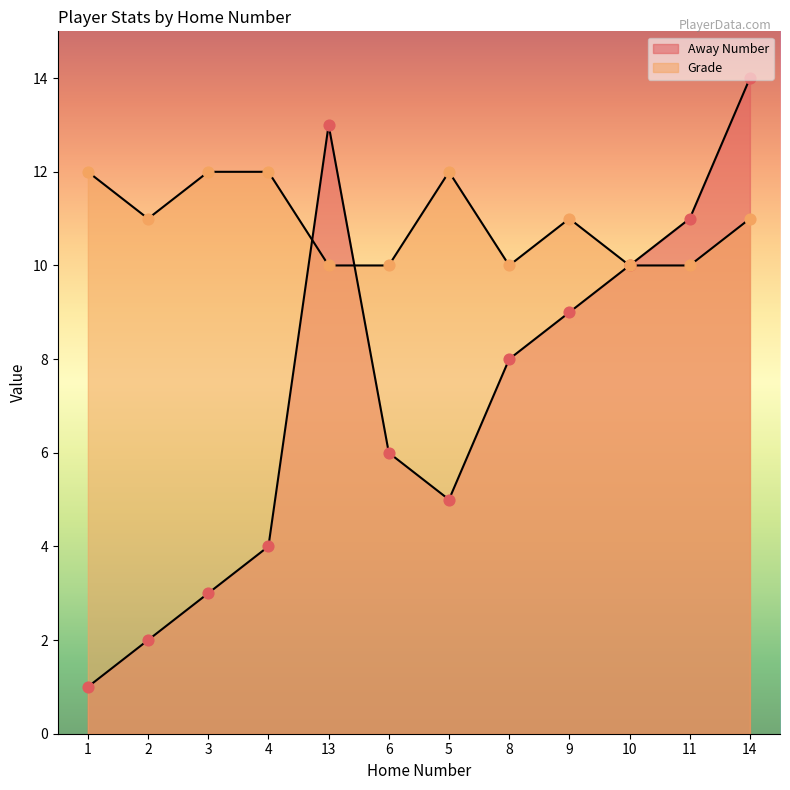

Which series contains the highest Y value?

Away Number